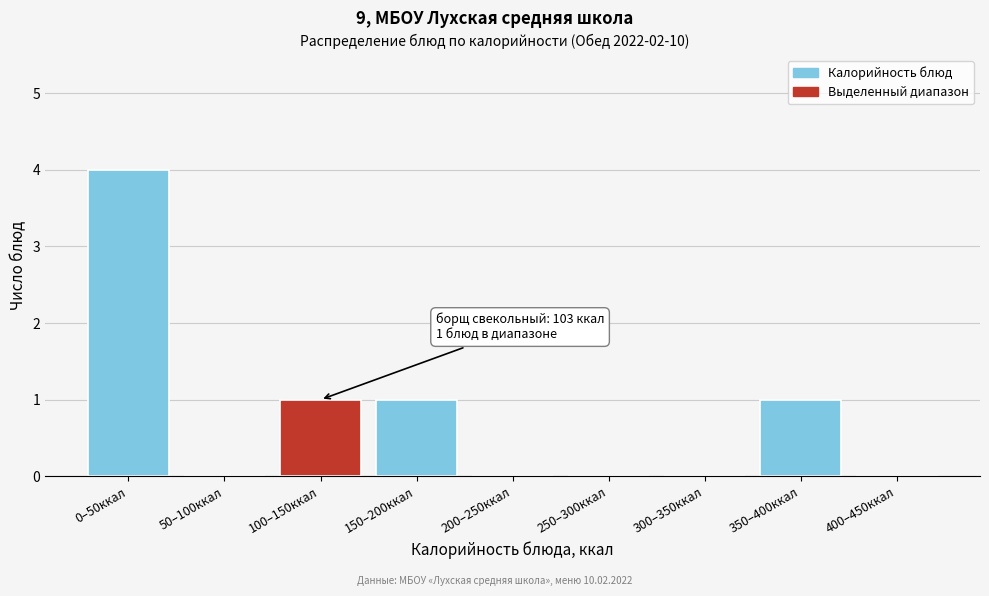

Reading left to right, extract all data points from this chart.

0–50ккал=4	50–100ккал=0	100–150ккал=1	150–200ккал=1	200–250ккал=0	250–300ккал=0	300–350ккал=0	350–400ккал=1	400–450ккал=0